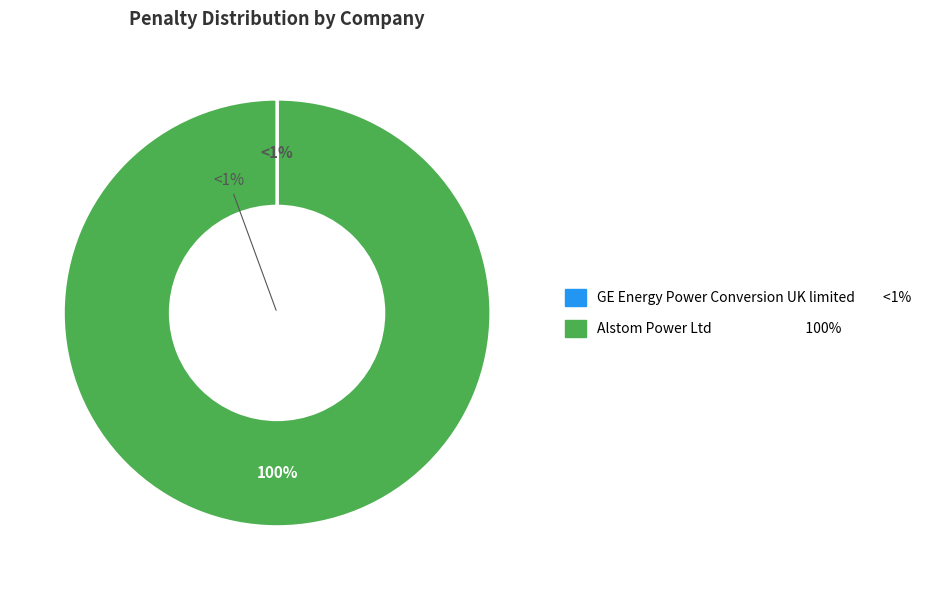

Which category has the biggest portion of the pie?

Alstom Power Ltd